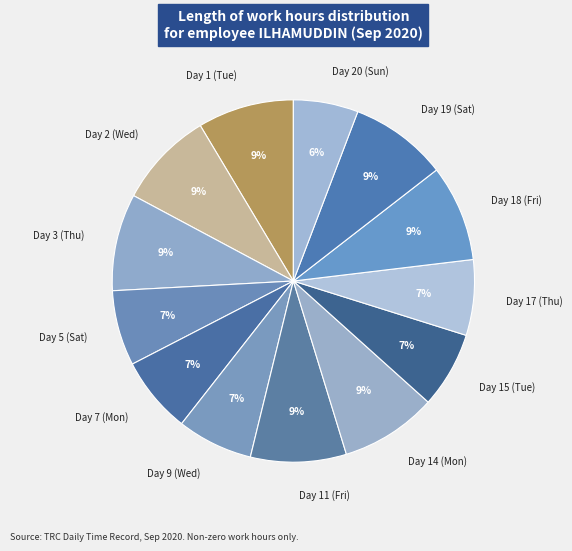

Combined, do Day 14 (Mon) and Day 19 (Sat) account for over 50%?

No